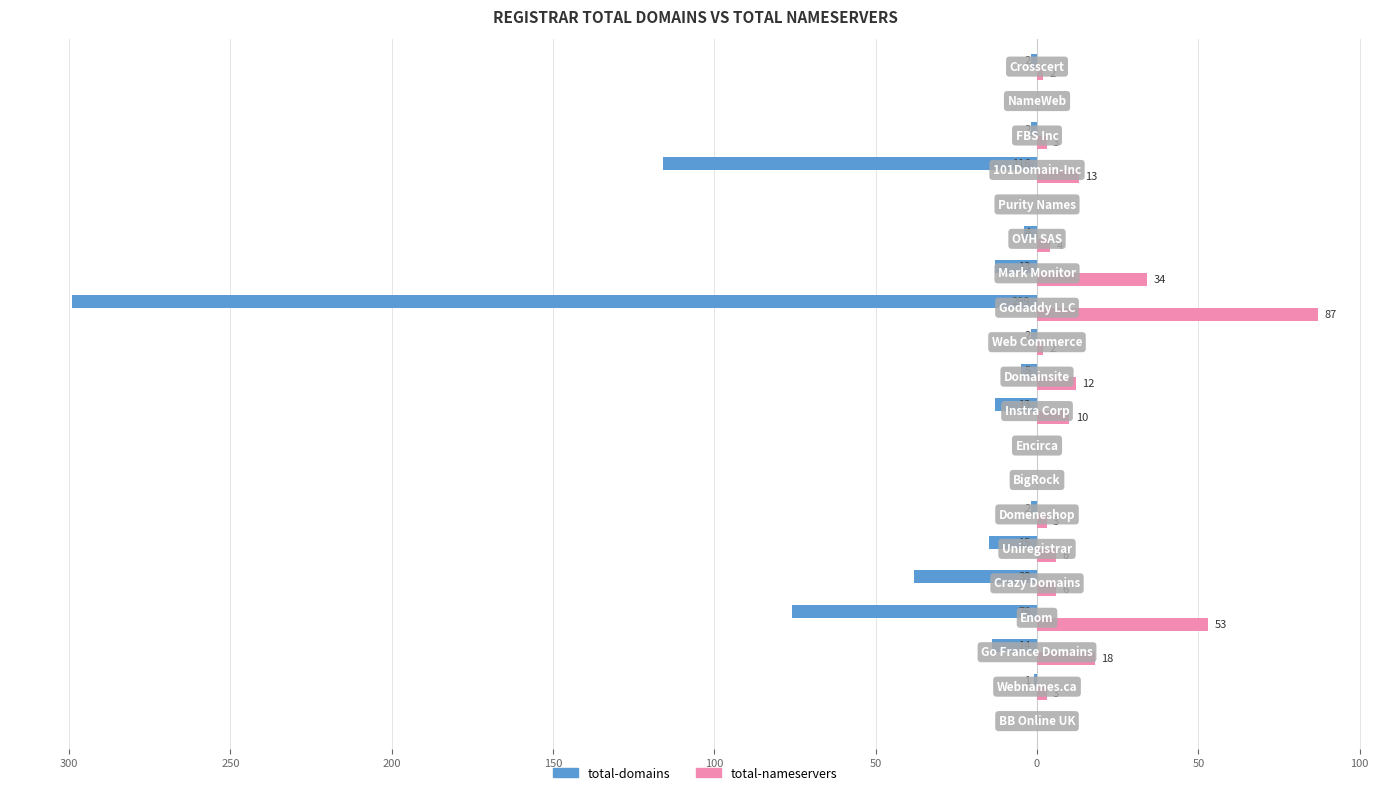

What are all the series names shown in the legend?

total-domains, total-nameservers